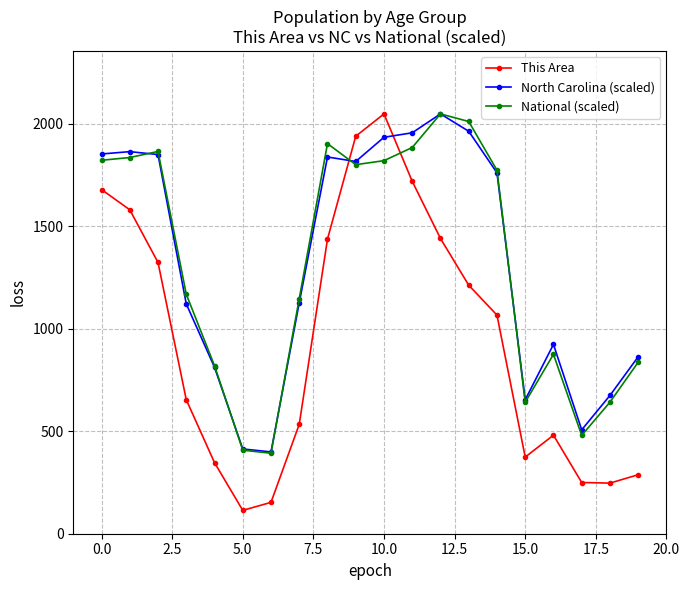

What is the smallest value displayed?

114.0